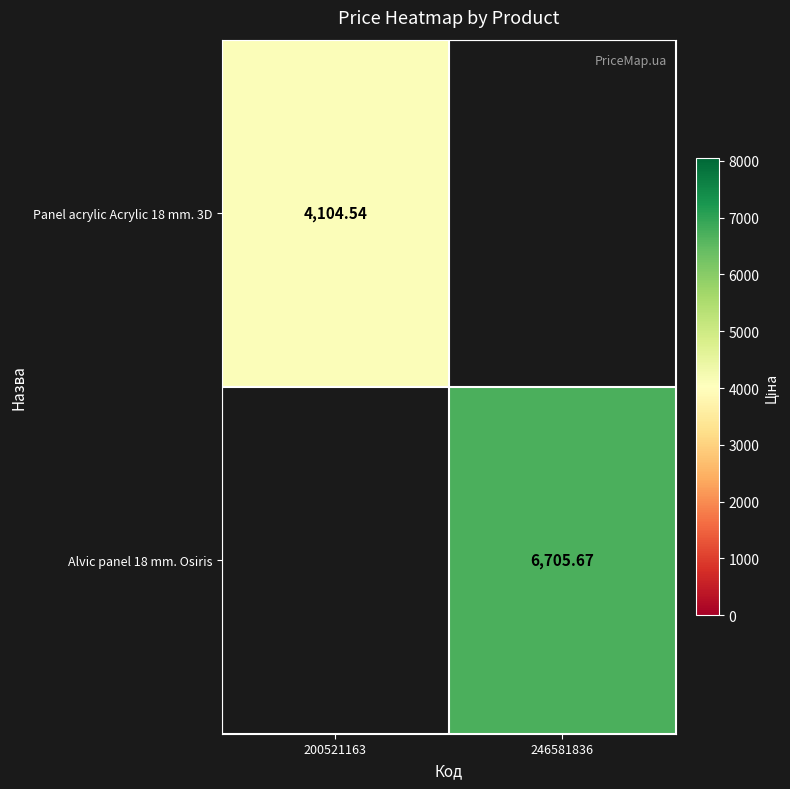

The Alvic panel 18 mm. Osiris series shows 6705.7 at 246581836. True or false?

True